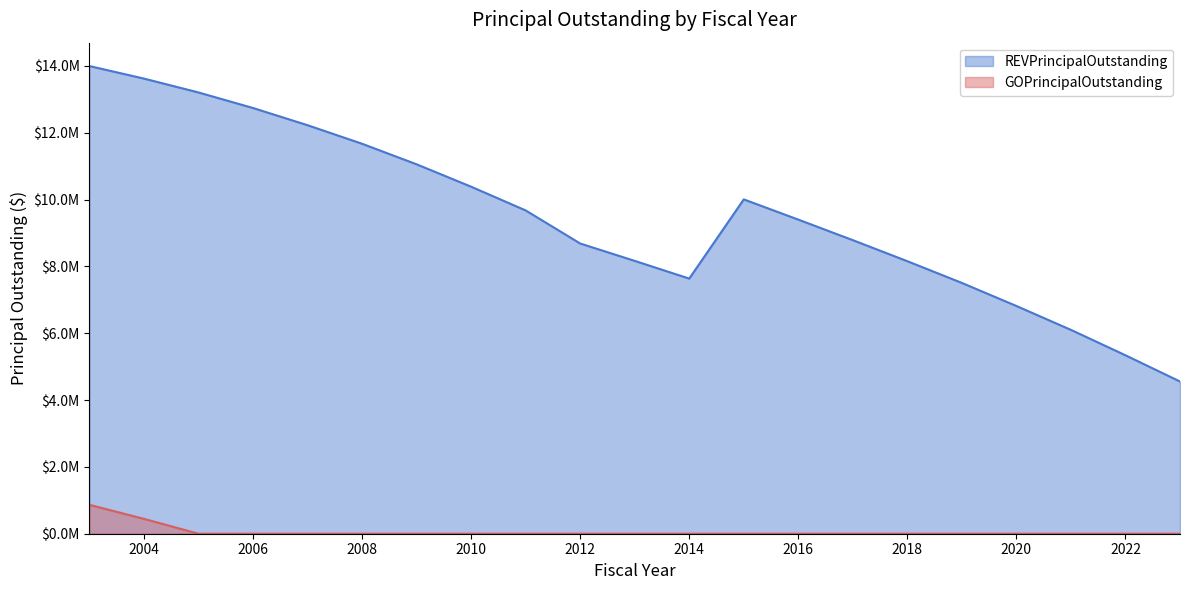

Which label corresponds to the smallest value in the chart?

2005